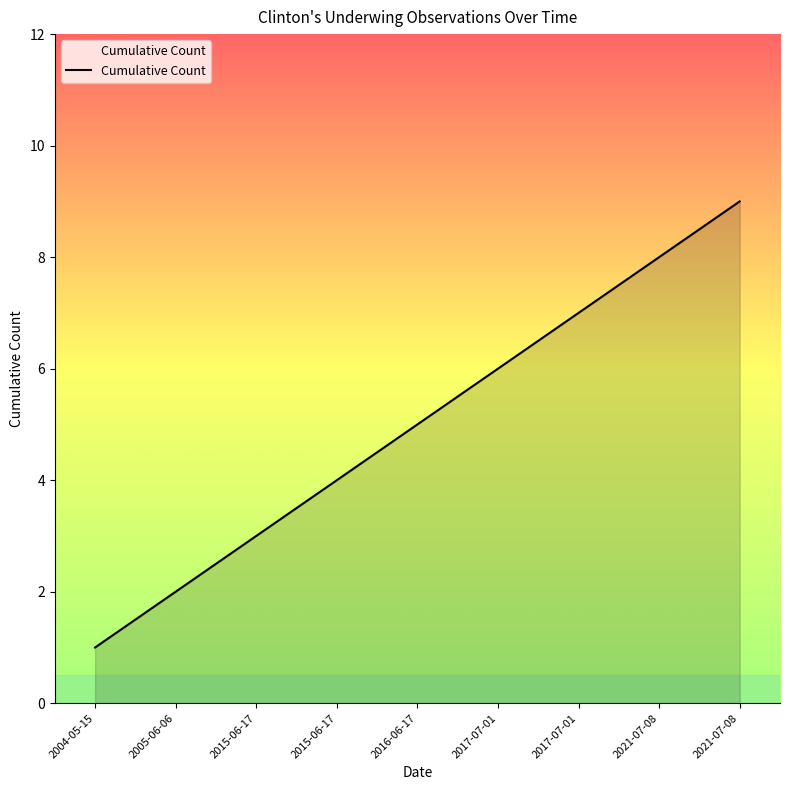

Does the chart have visible grid lines?

No